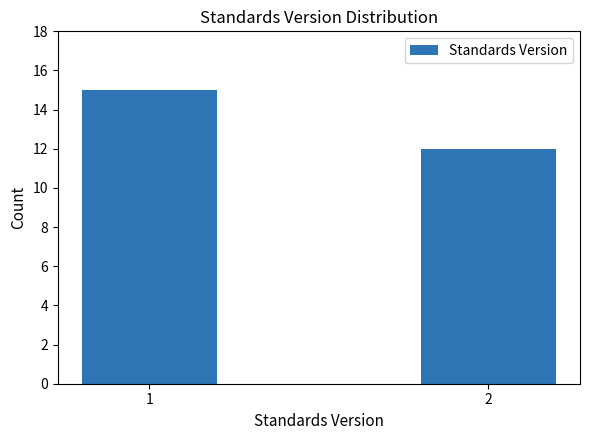

Reading left to right, what are all the values shown in this chart?

1=15	2=12